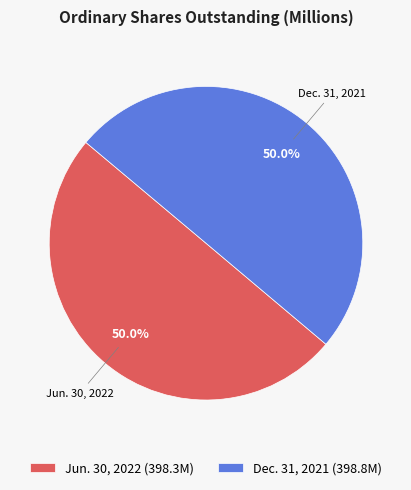

What is the ratio of the value at Jun. 30, 2022 (398.3M) to the value at Dec. 31, 2021 (398.8M)?

1.0